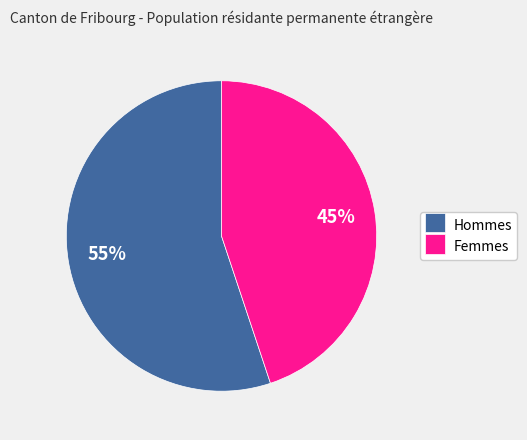

Which has a higher value, Hommes or Femmes?

Hommes